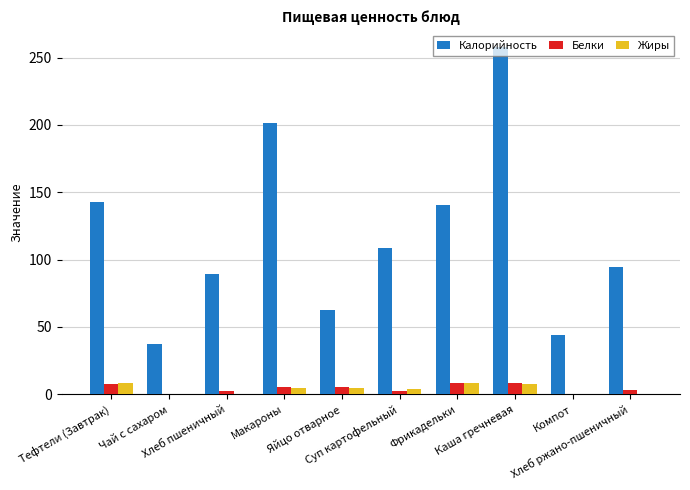

What is the maximum value for Белки?

8.7